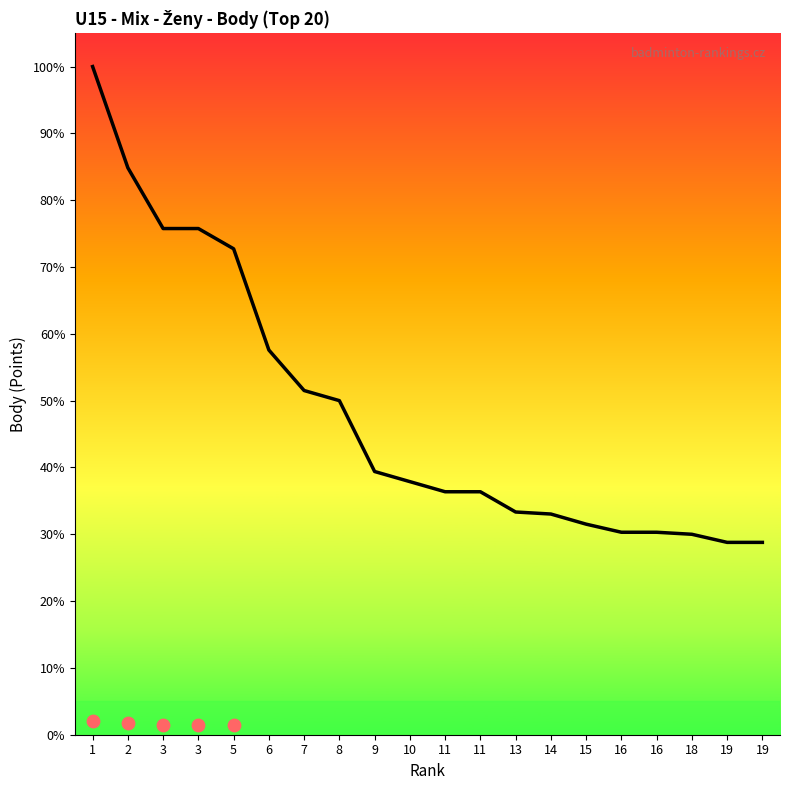

Approximately how many times larger is the value at 16 compared to 1?

0.3